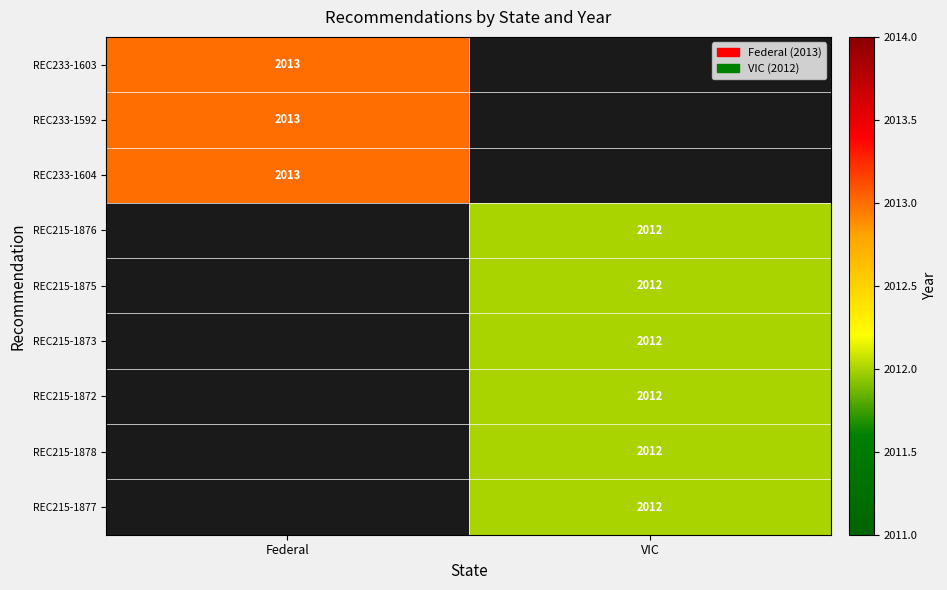

The REC215-1872 series shows 2012 at VIC. True or false?

True